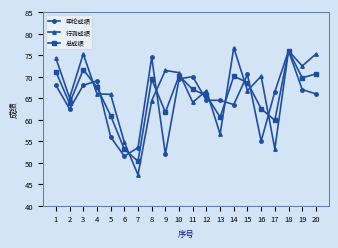

What is the spread (max minus min) of values at 9?

19.4